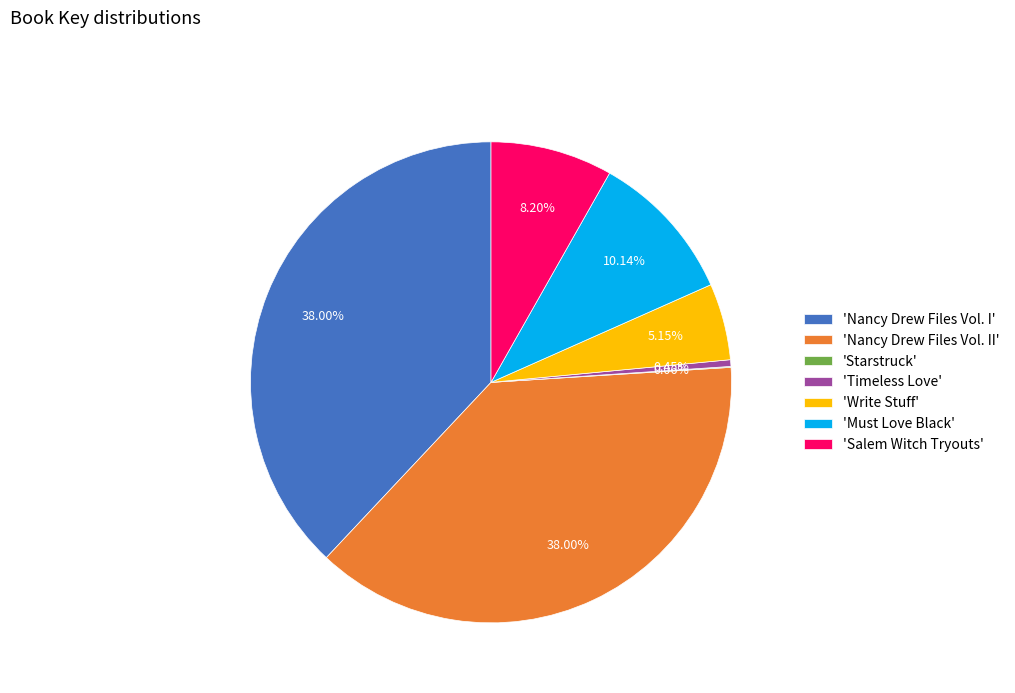

Is the sum of 'Write Stuff' and 'Nancy Drew Files Vol. II' greater than half?

No